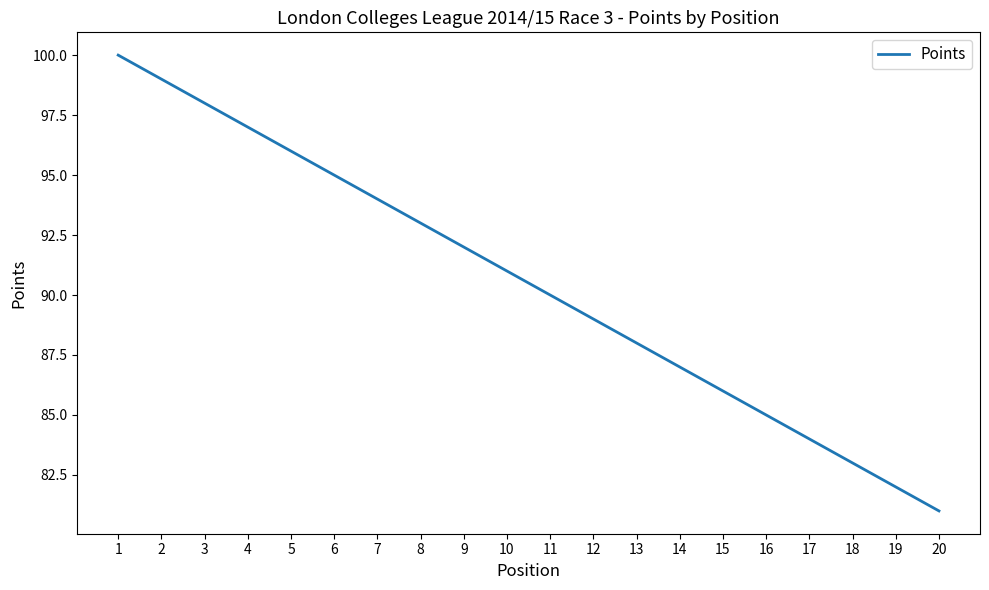

List the labels in order of value, largest first.

1, 2, 3, 4, 5, 6, 7, 8, 9, 10, 11, 12, 13, 14, 15, 16, 17, 18, 19, 20